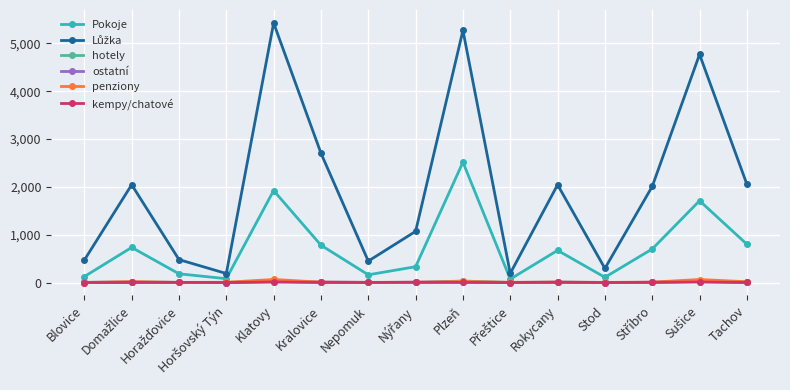

In ostatní, how many points are higher than both neighbors (excluding endpoints)?

5